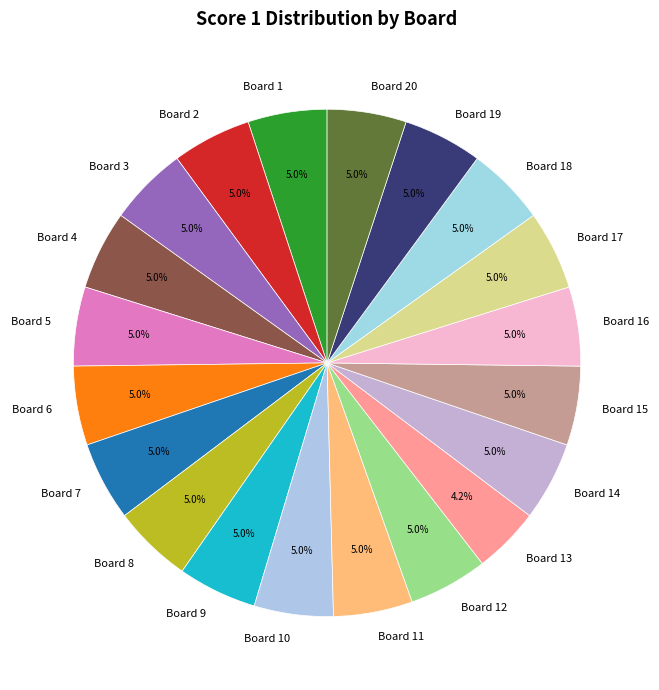

The Board 9 slice represents 5% of the pie. True or false?

True